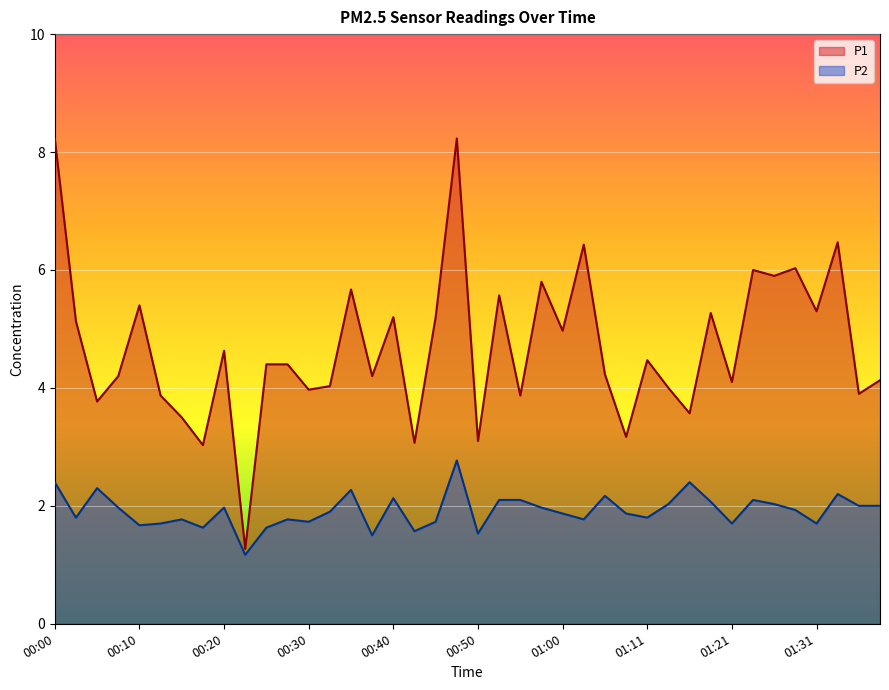

What is the sum of the P1 values at 01:23 and 00:18?

9.0